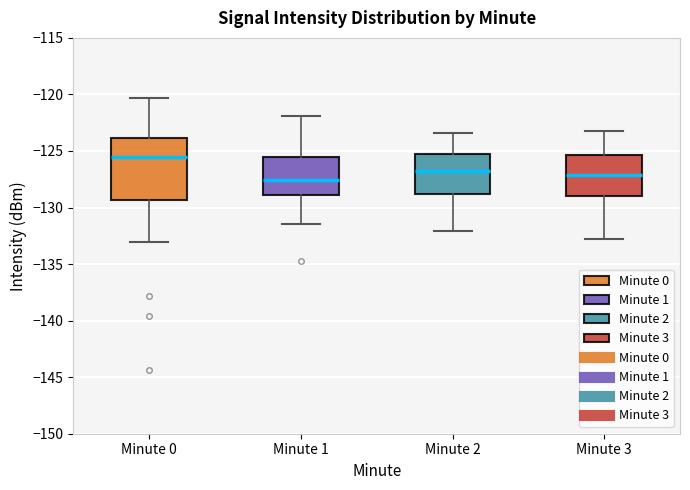

Where does the lower whisker of the box for Minute 1 end on the y-axis? The values are not printed on the chart, so give them approximately, as read against the axis.

-131.5